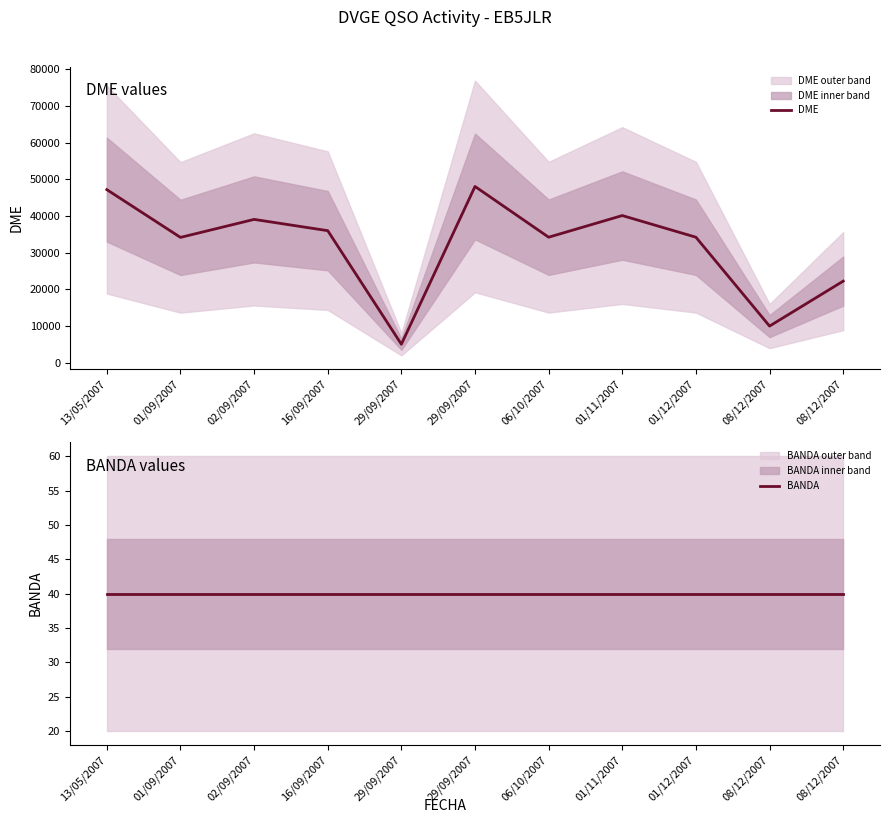

Where does the DME series first go above 34221?

13/05/2007